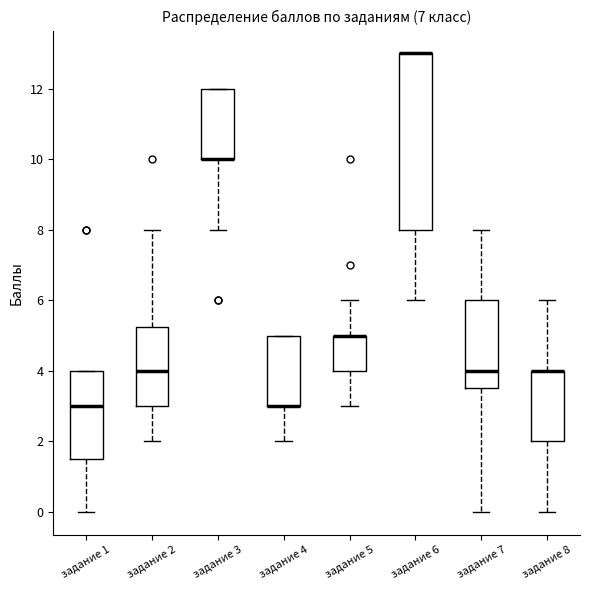

Reading left to right, read every box against the y-axis: the position of its median line, the range the box covers, and the ends of its whiskers. The values are not printed on the chart, so give them approximately, as read against the axis.

задание 1: median 3.0, box 1.6 to 4.0, whiskers 0.0 to 4.0
задание 2: median 4.0, box 3.0 to 5.2, whiskers 2.0 to 8.0
задание 3: median 10.0 (drawn on the box's lower edge), box 10.0 to 12.0, whiskers 8.0 to 12.0
задание 4: median 3.0 (drawn on the box's lower edge), box 3.0 to 5.0, whiskers 2.0 to 5.0
задание 5: median 5.0 (drawn on the box's upper edge), box 4.0 to 5.0, whiskers 3.0 to 6.0
задание 6: median 13.0 (drawn on the box's upper edge), box 8.0 to 13.0, whiskers 6.0 to 13.0
задание 7: median 4.0, box 3.6 to 6.0, whiskers 0.0 to 8.0
задание 8: median 4.0 (drawn on the box's upper edge), box 2.0 to 4.0, whiskers 0.0 to 6.0